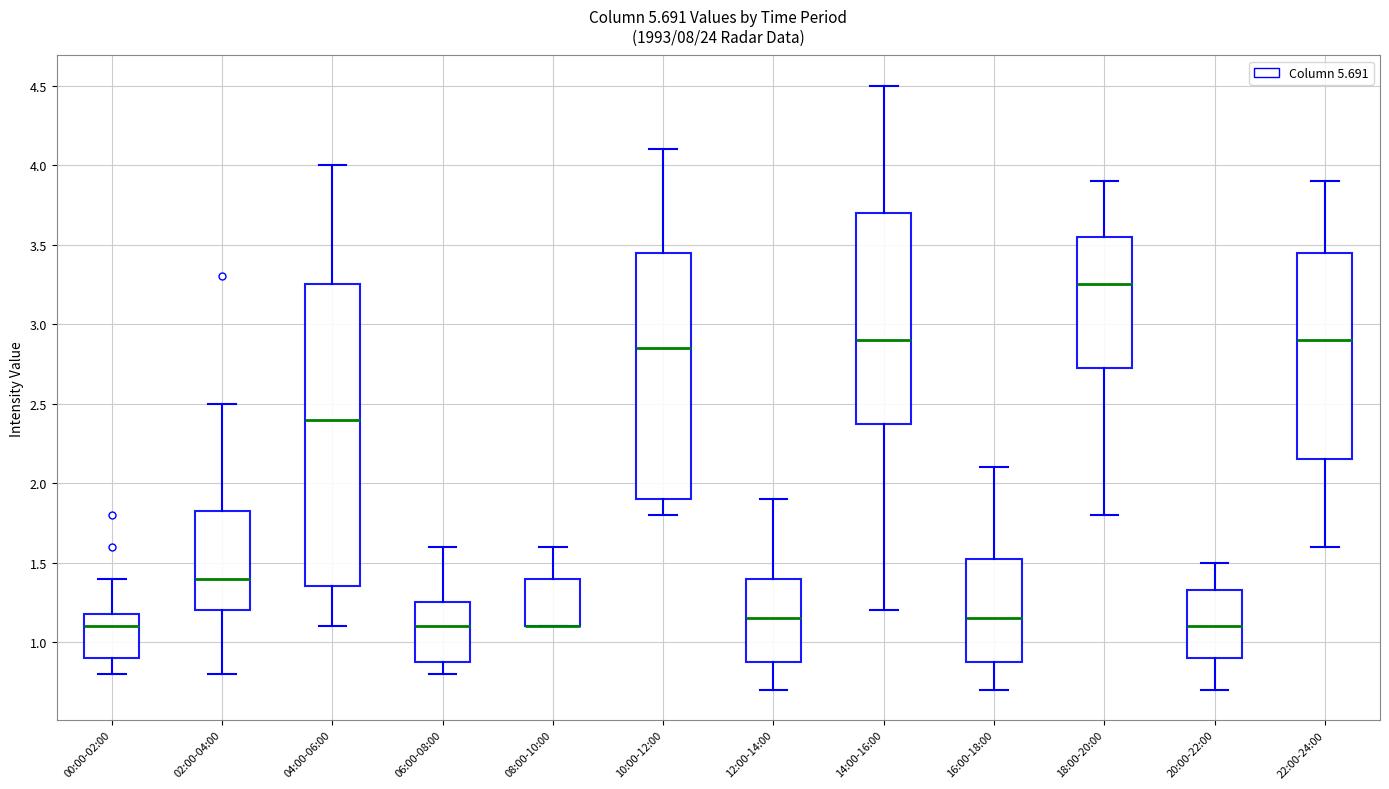

Reading left to right, transcribe this box plot: for each box, give where its median line is, the range the box spans, and where its two whiskers end, as read against the y-axis. The values are not printed on the chart, so give them approximately, as read against the axis.

00:00-02:00: median 1.10, box 0.90 to 1.20, whiskers 0.80 to 1.40
02:00-04:00: median 1.40, box 1.20 to 1.85, whiskers 0.80 to 2.50
04:00-06:00: median 2.40, box 1.35 to 3.25, whiskers 1.10 to 4.00
06:00-08:00: median 1.10, box 0.90 to 1.25, whiskers 0.80 to 1.60
08:00-10:00: median 1.10 (drawn on the box's lower edge), box 1.10 to 1.40, whiskers 1.10 to 1.60
10:00-12:00: median 2.85, box 1.90 to 3.45, whiskers 1.80 to 4.10
12:00-14:00: median 1.15, box 0.90 to 1.40, whiskers 0.70 to 1.90
14:00-16:00: median 2.90, box 2.40 to 3.70, whiskers 1.20 to 4.50
16:00-18:00: median 1.15, box 0.90 to 1.55, whiskers 0.70 to 2.10
18:00-20:00: median 3.25, box 2.75 to 3.55, whiskers 1.80 to 3.90
20:00-22:00: median 1.10, box 0.90 to 1.35, whiskers 0.70 to 1.50
22:00-24:00: median 2.90, box 2.15 to 3.45, whiskers 1.60 to 3.90